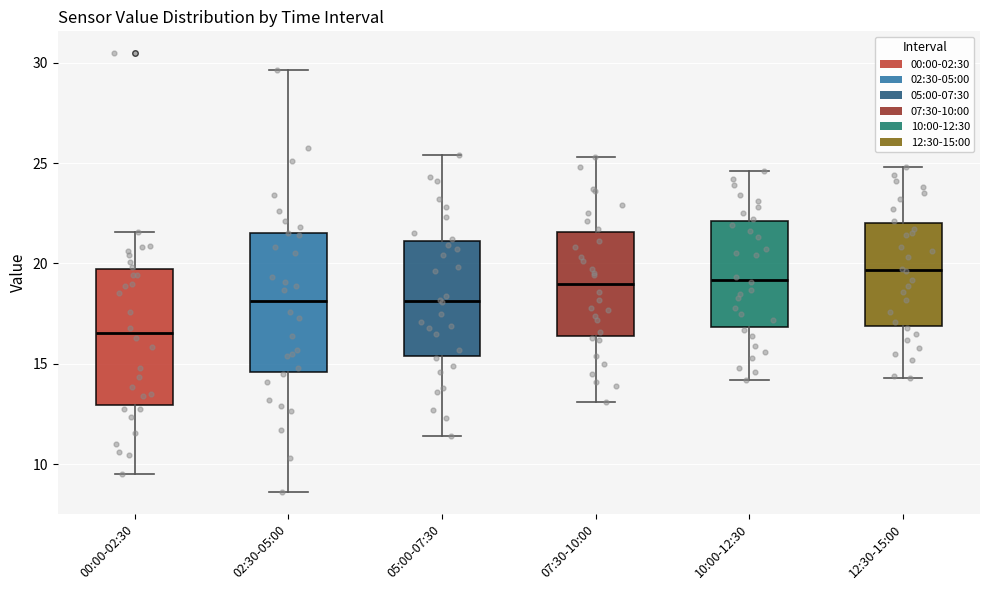

Where is the lower edge of the box for 02:30-05:00 on the y-axis? The values are not printed on the chart, so give them approximately, as read against the axis.

14.5